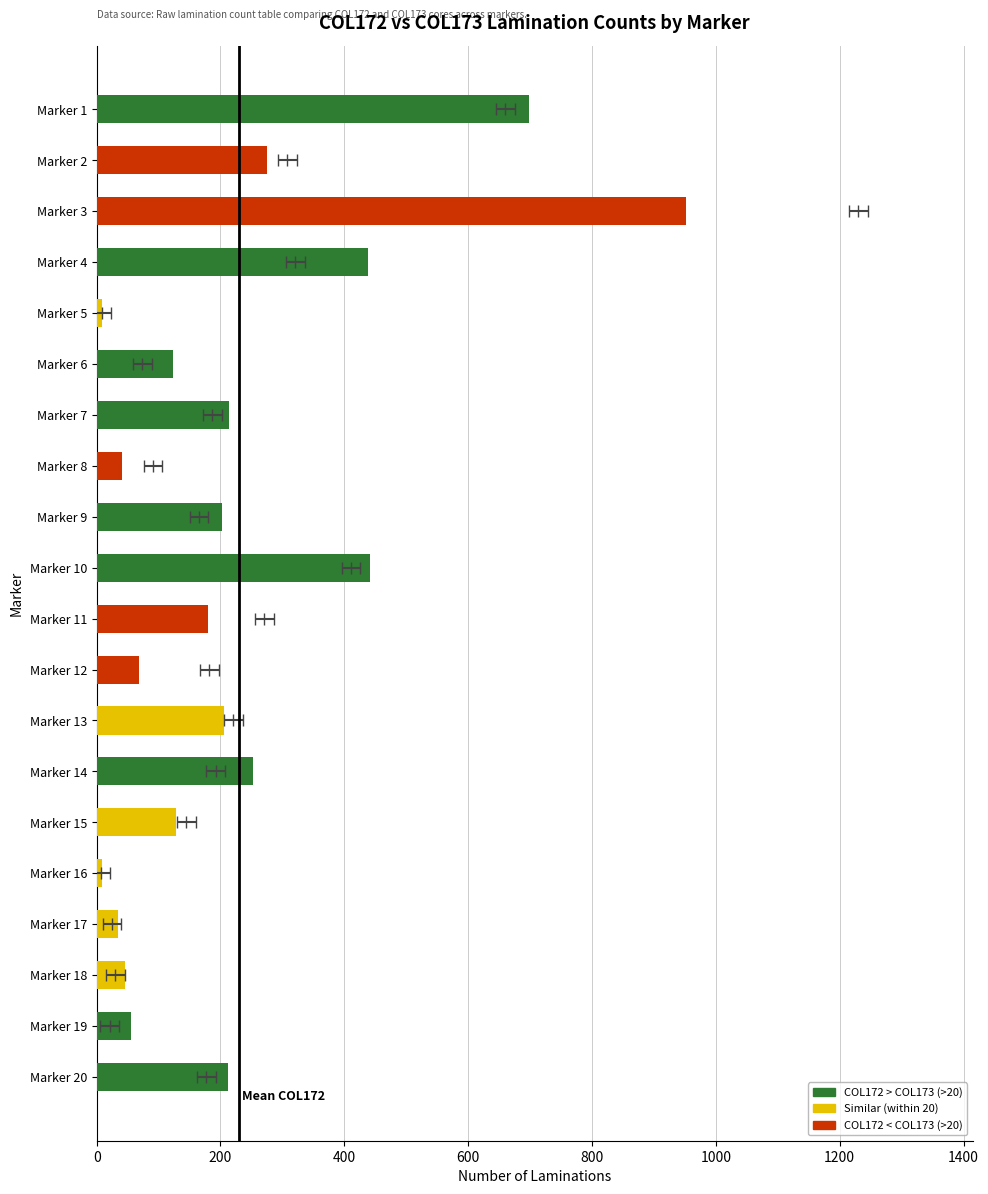

What is the difference between the second highest and minimum values?

690